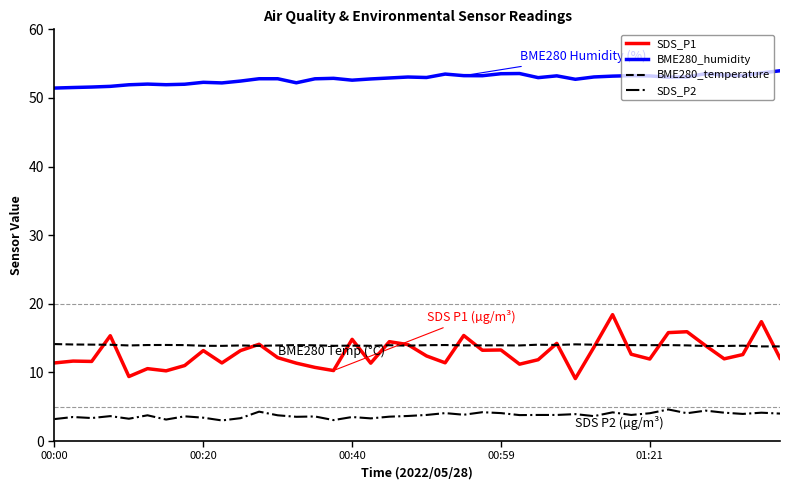

What is the difference between the maximum and minimum values in the BME280_temperature series?

0.3